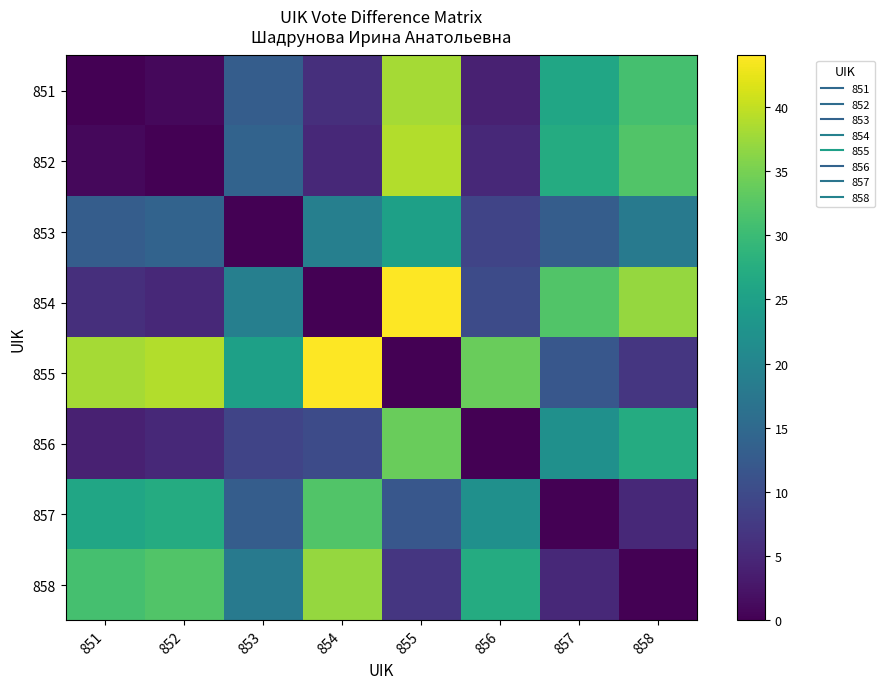

Reading left to right, list all the values displayed in this chart.

851: 851=0	852=1	853=13	854=6	855=38	856=4	857=26	858=31
852: 851=1	852=0	853=14	854=5	855=39	856=5	857=27	858=32
853: 851=13	852=14	853=0	854=19	855=25	856=9	857=13	858=18
854: 851=6	852=5	853=19	854=0	855=44	856=10	857=32	858=37
855: 851=38	852=39	853=25	854=44	855=0	856=34	857=12	858=7
856: 851=4	852=5	853=9	854=10	855=34	856=0	857=22	858=27
857: 851=26	852=27	853=13	854=32	855=12	856=22	857=0	858=5
858: 851=31	852=32	853=18	854=37	855=7	856=27	857=5	858=0